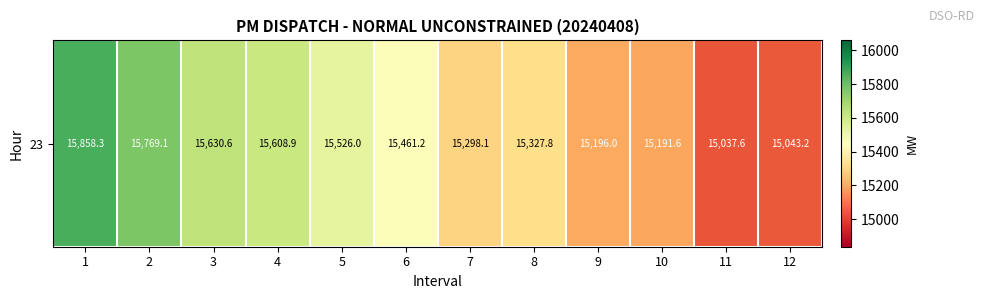

Rank the categories by value from lowest to highest.

11, 12, 10, 9, 7, 8, 6, 5, 4, 3, 2, 1